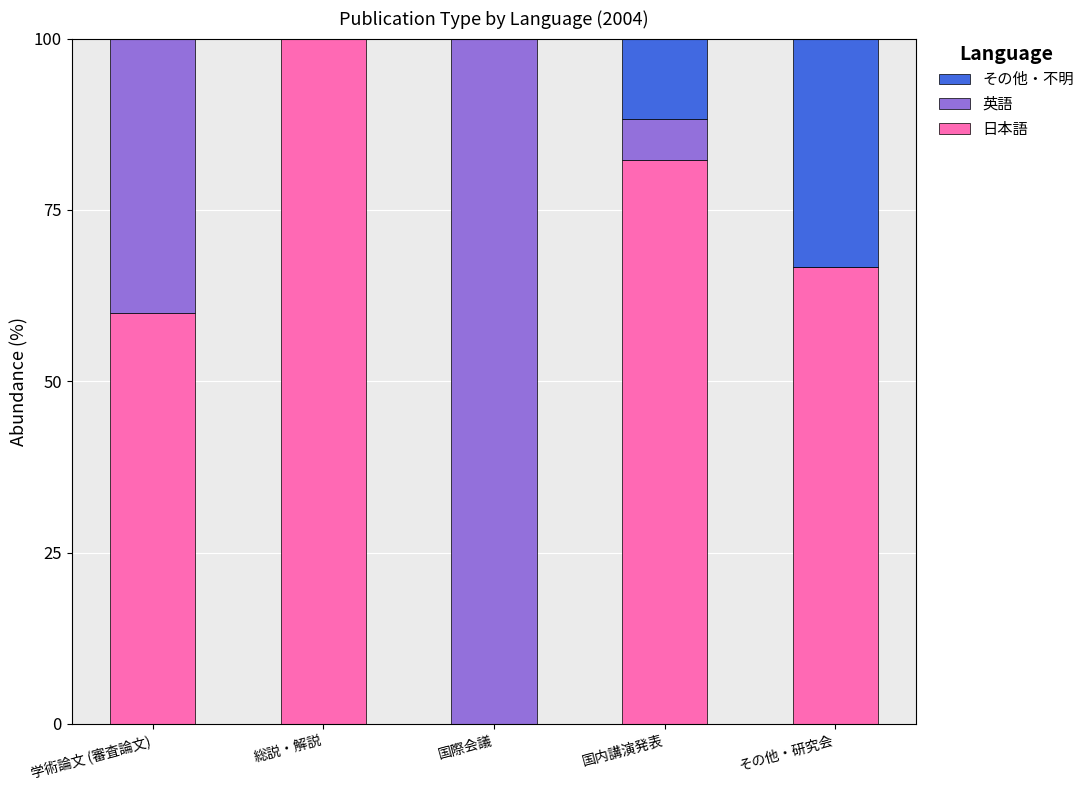

True or false: 日本語 has a value of 100.0 at 総説・解説.

True